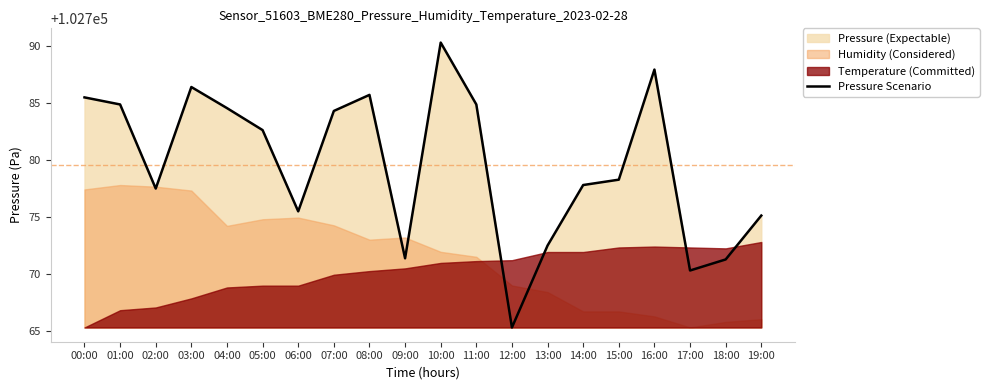

List the labels in order of value, smallest first.

12:00, 17:00, 18:00, 09:00, 13:00, 19:00, 06:00, 02:00, 14:00, 15:00, 05:00, 07:00, 04:00, 01:00, 11:00, 00:00, 08:00, 03:00, 16:00, 10:00